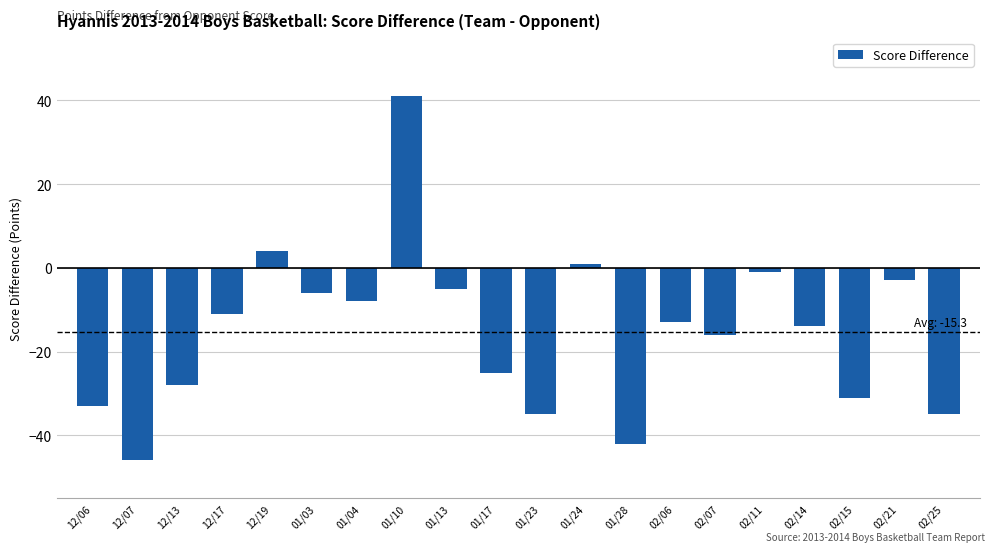

Where does the data first go above -13?

12/17